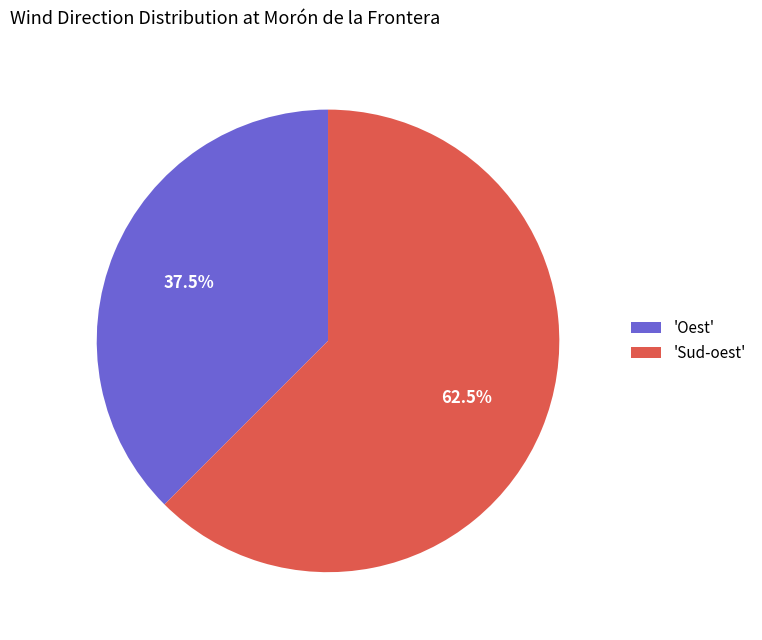

Which slice is the smallest?

'Oest'